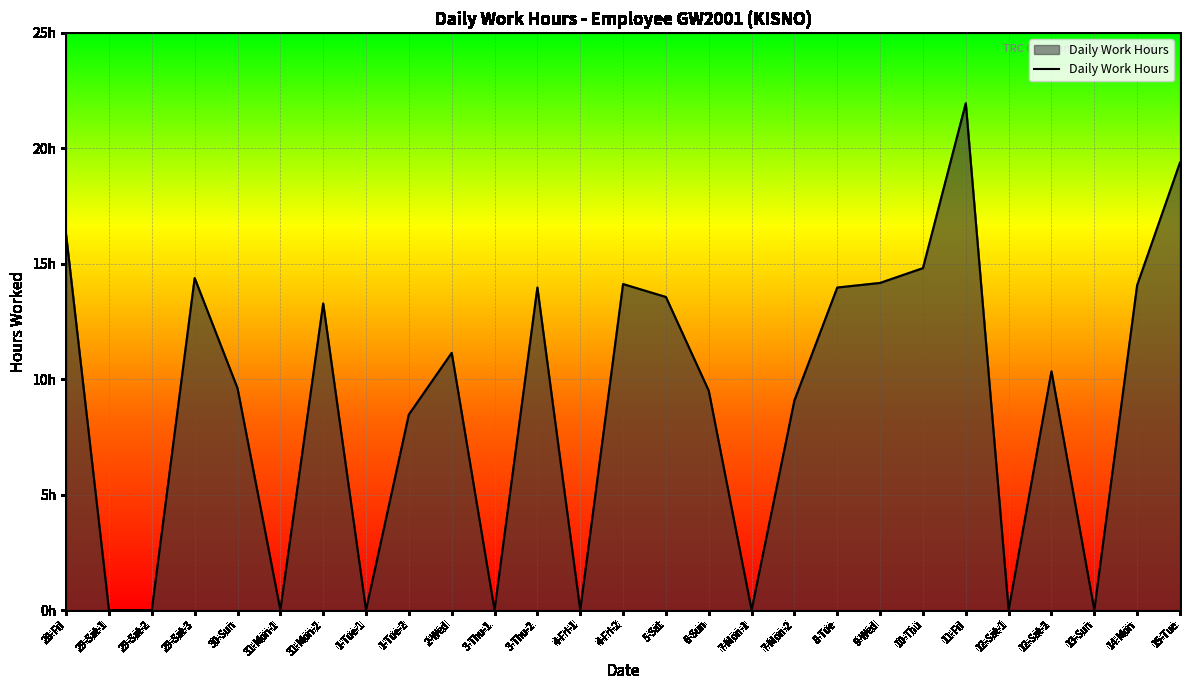

Does the chart display data point markers on the line(s)?

No